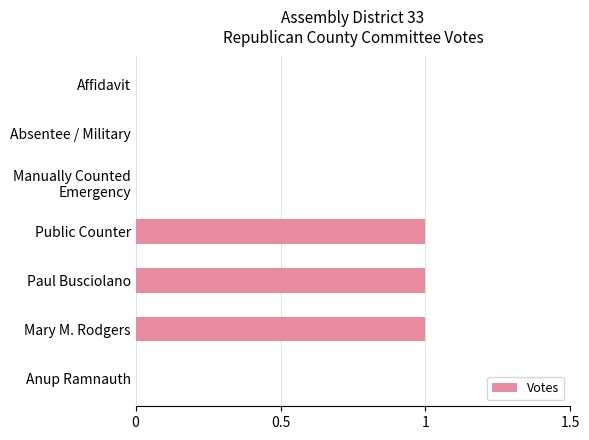

Are the bars horizontal?

Yes